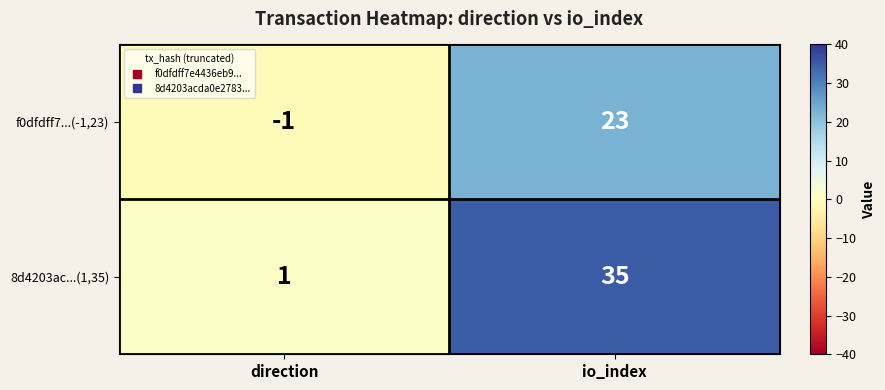

Count the number of data series in this chart.

2